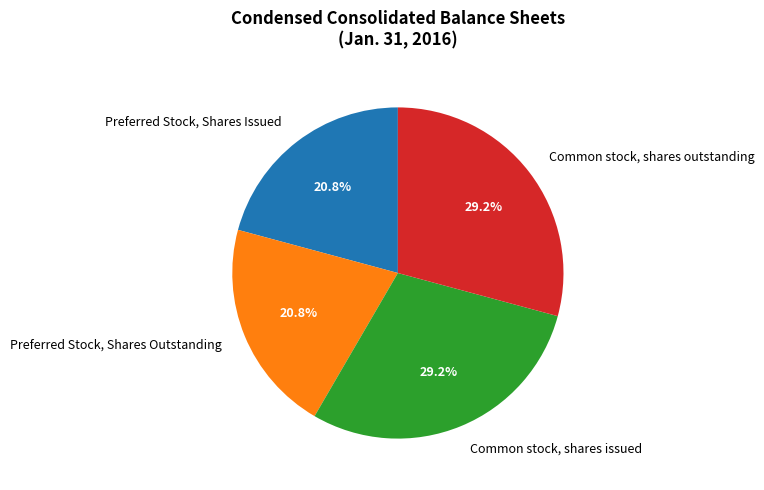

Does Preferred Stock, Shares Outstanding account for over 50% of the chart?

No